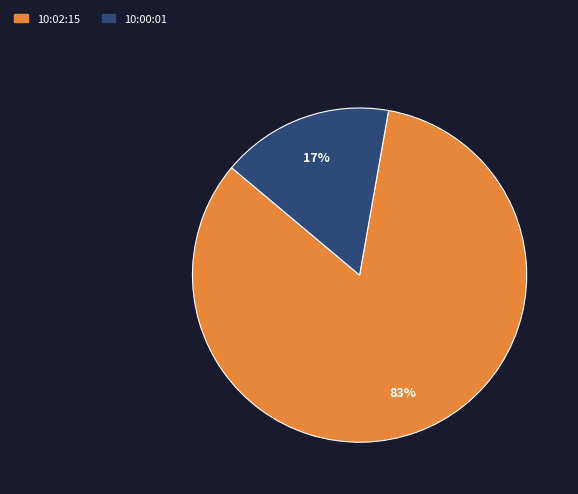

To the nearest percent, what portion does 10:02:15 represent?

83%